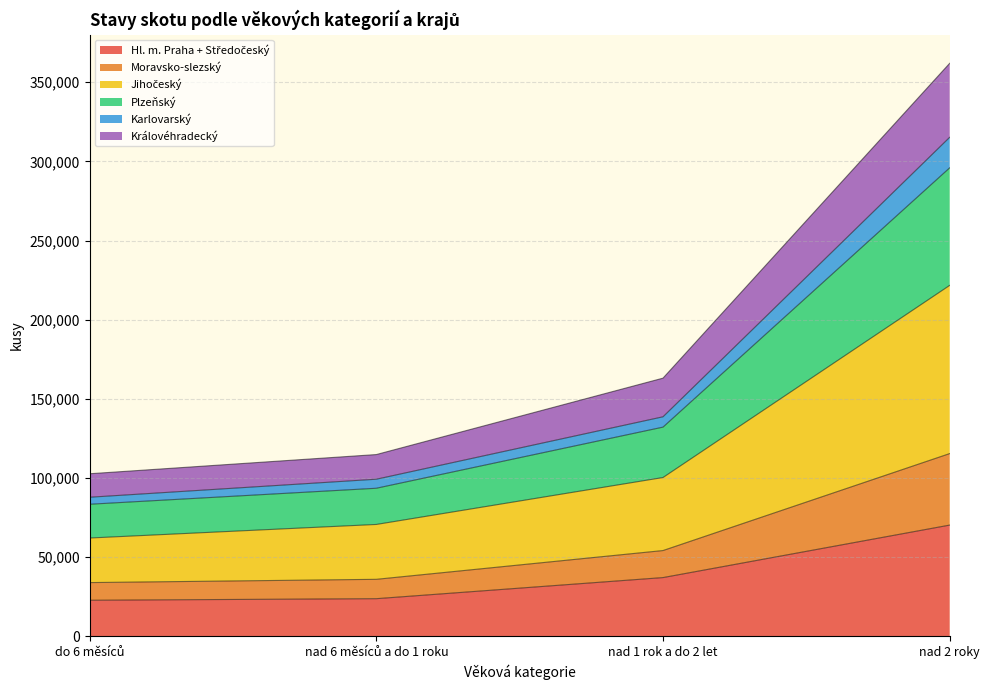

What is the total value across all series at nad 2 roky?

361974